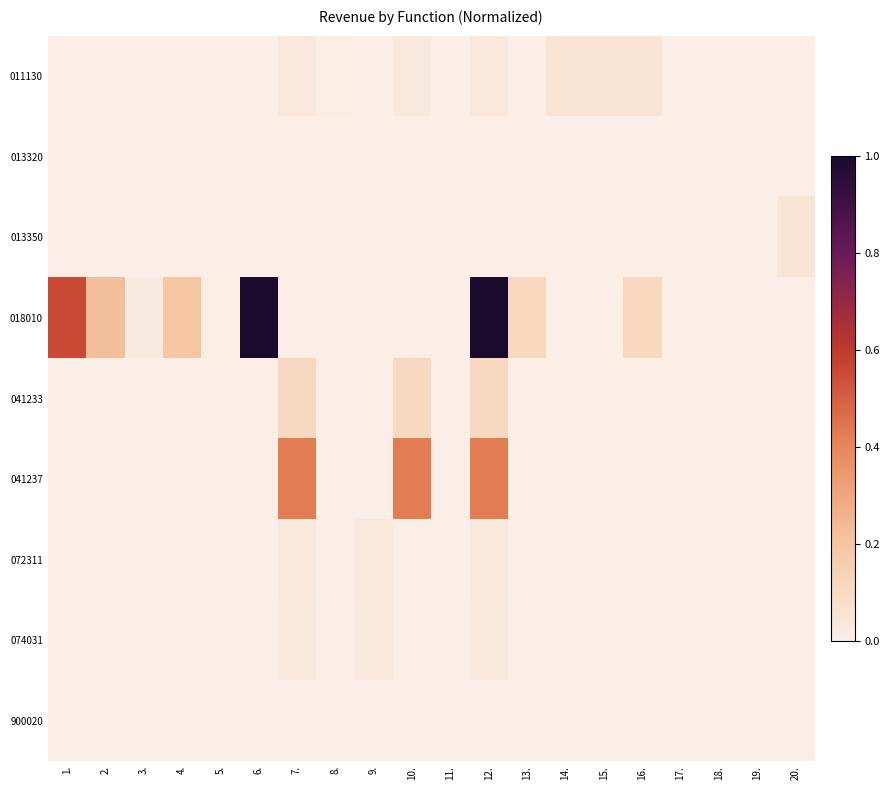

List the series in order of their peak value, lowest first.

900020, 013320, 074031, 072311, 013350, 011130, 041233, 041237, 018010